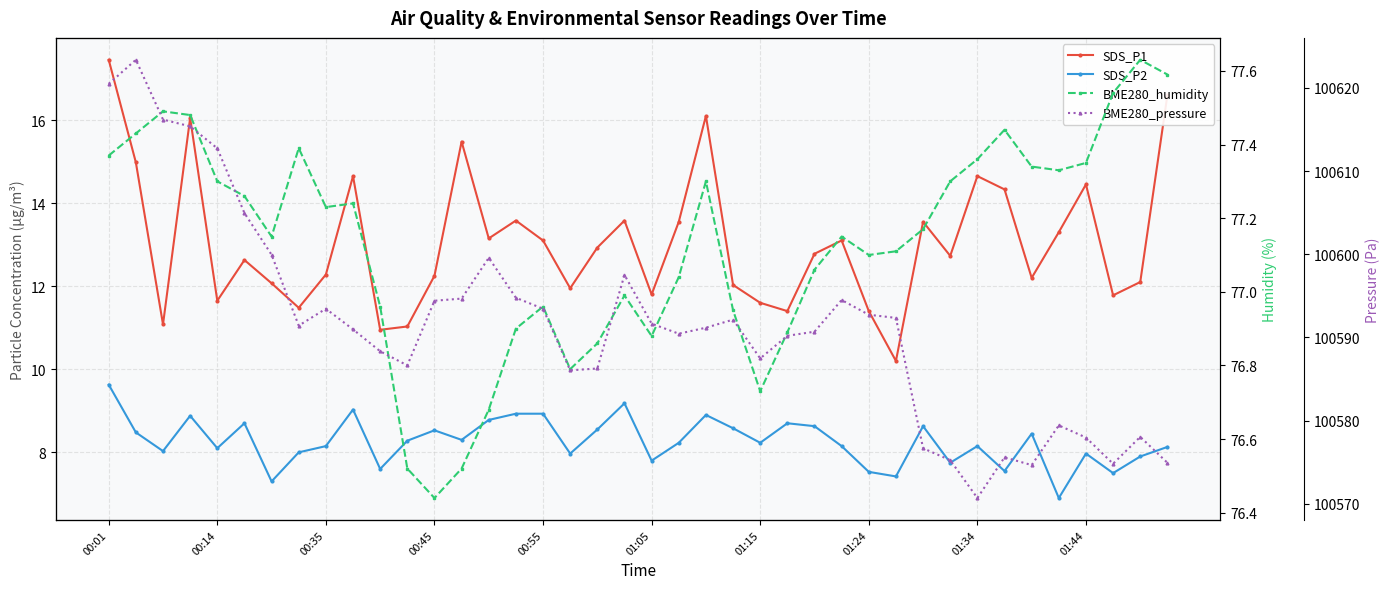

Is the value of BME280_humidity at 18 greater than the value of SDS_P2 at 39?

Yes